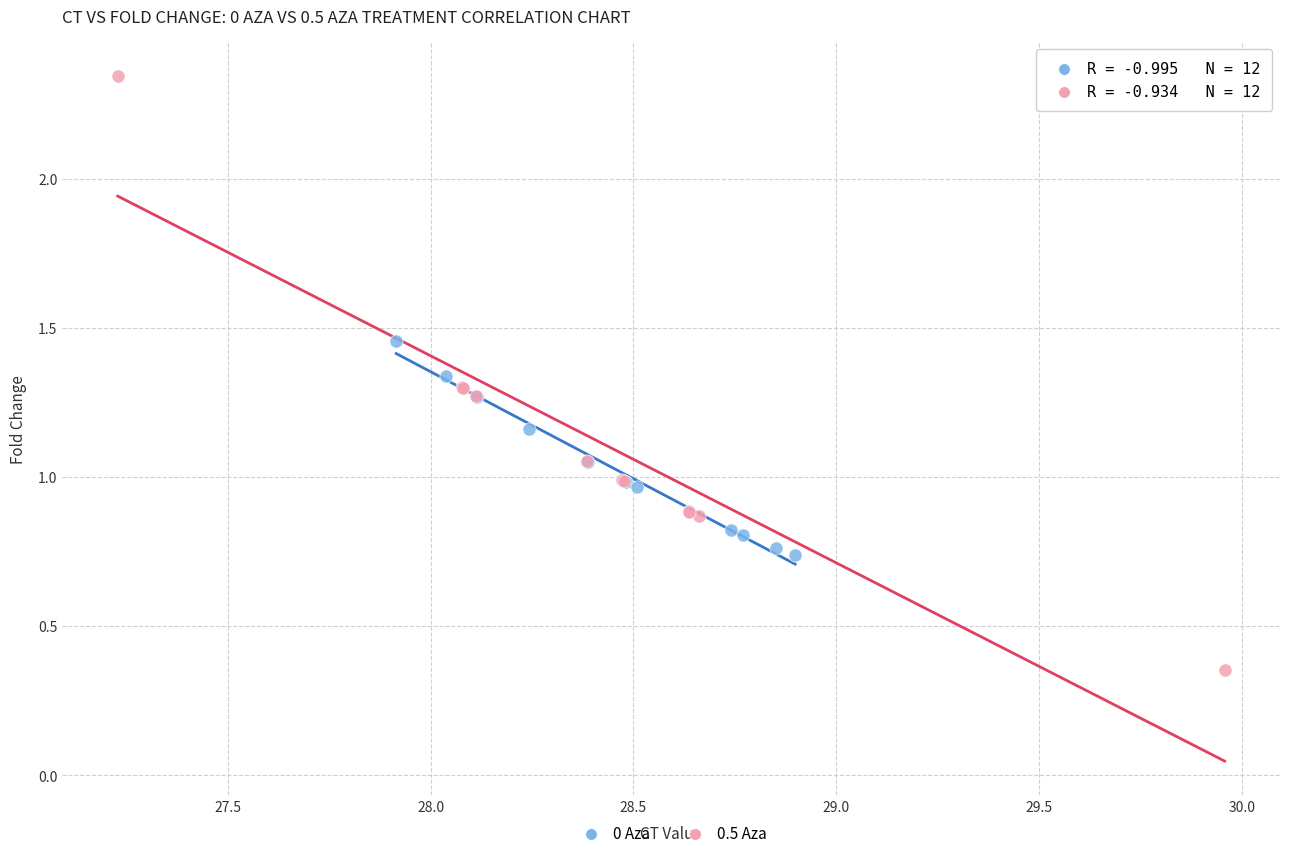

Which series reaches the minimum Y coordinate?

0.5 Aza